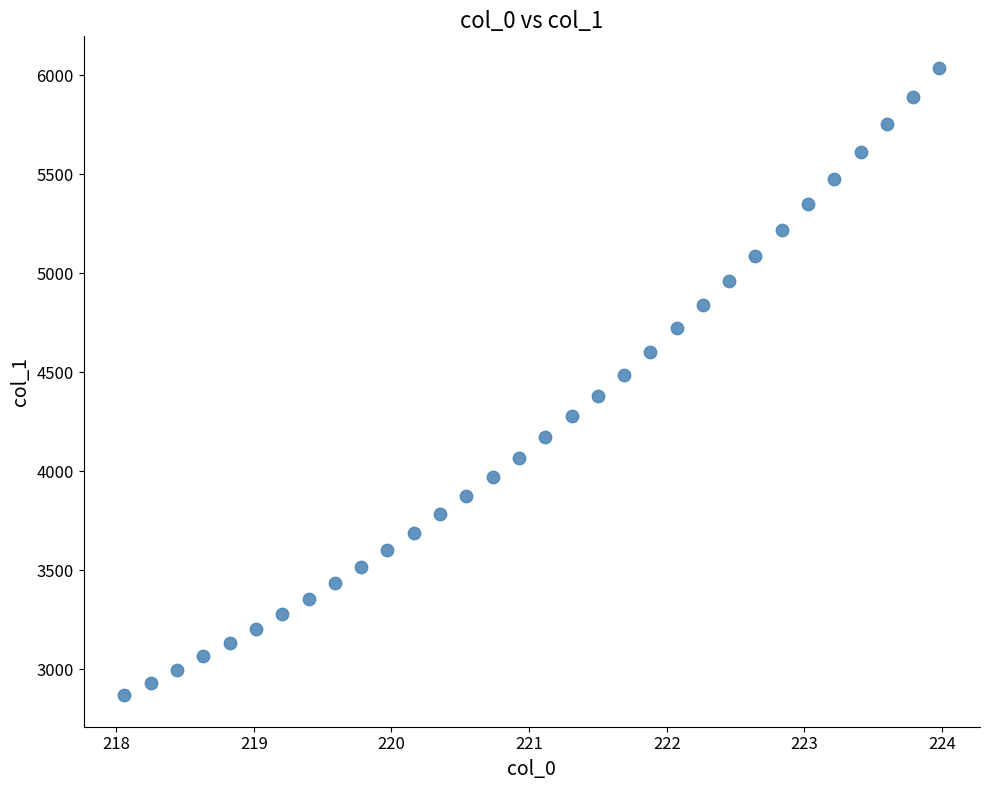

What is the range of Y values (max minus min)?

3168.4